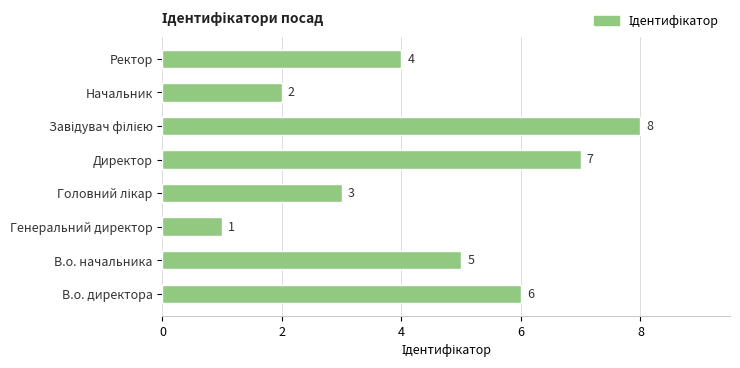

Between Начальник and В.о. начальника, which is larger?

В.о. начальника